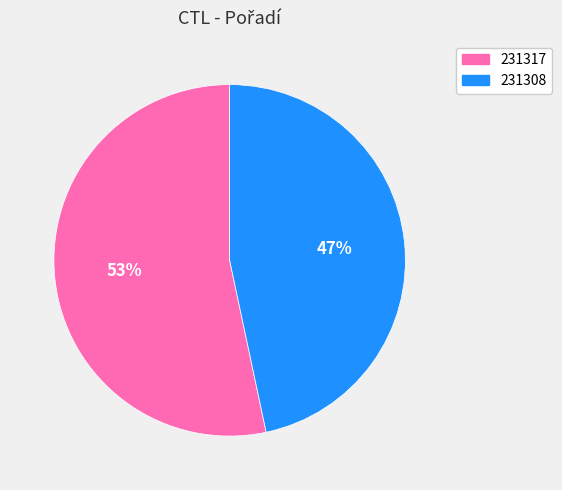

What is the ratio of the value at 231308 to the value at 231317?

0.9